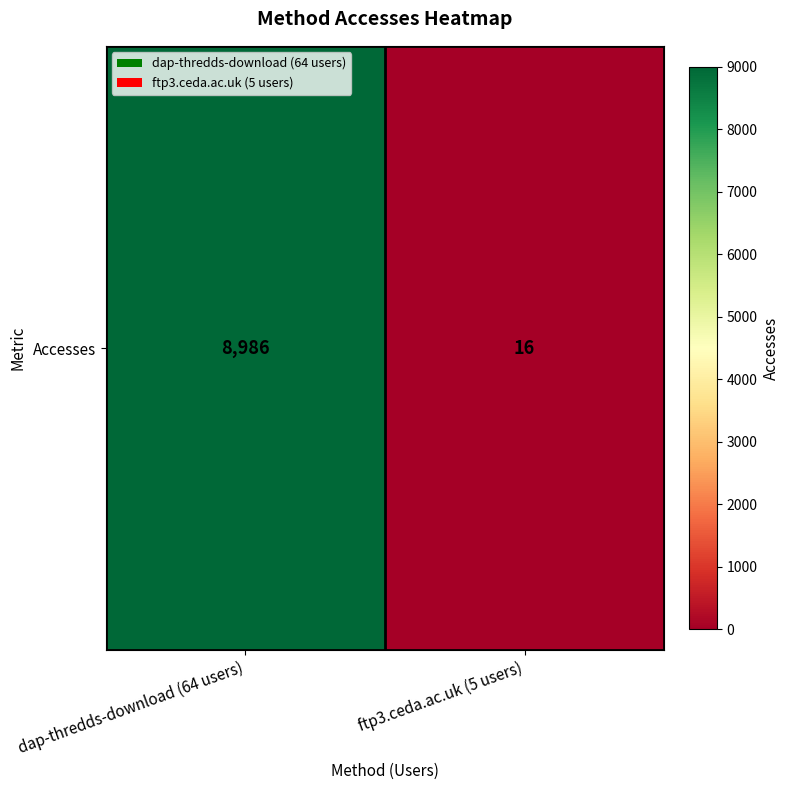

What is the difference between the maximum and minimum values?

8970